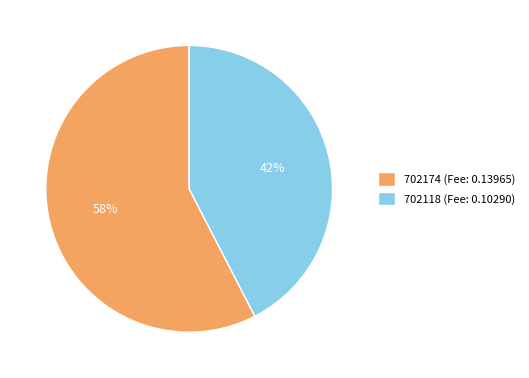

What is the smallest slice in the pie chart?

702118